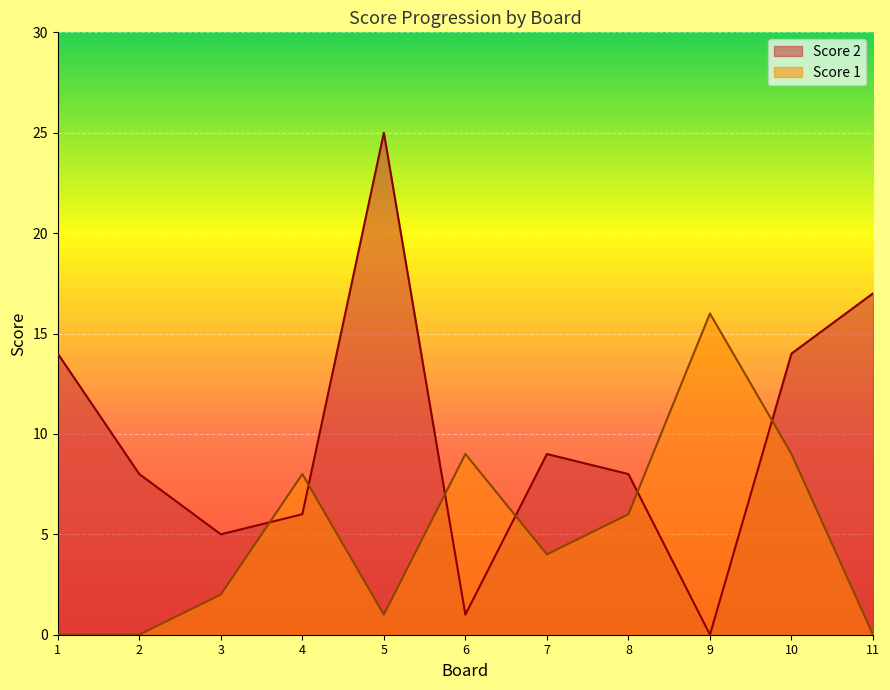

What is the average value of the Score 2 series?

10